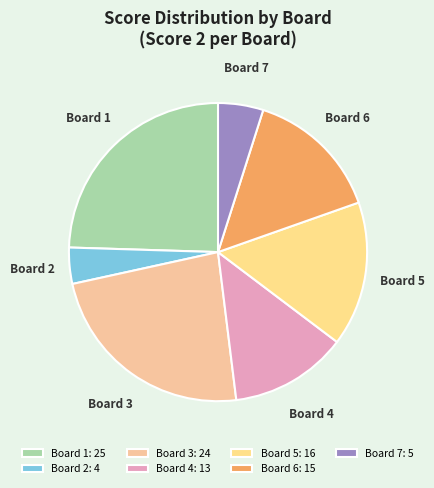

Which has a higher value, Board 3 or Board 1?

Board 1